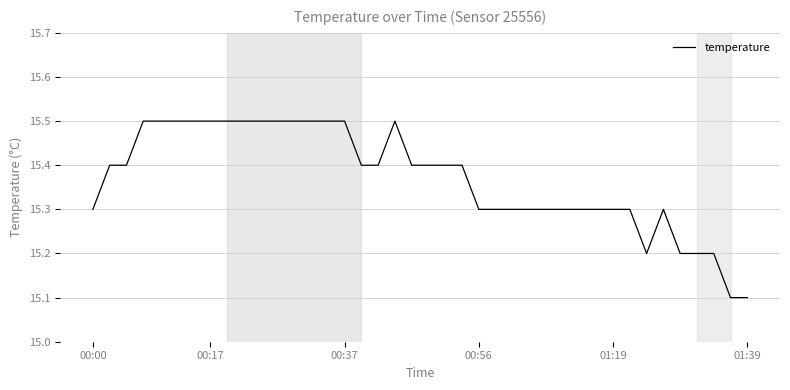

What is the maximum value shown in the chart?

15.5